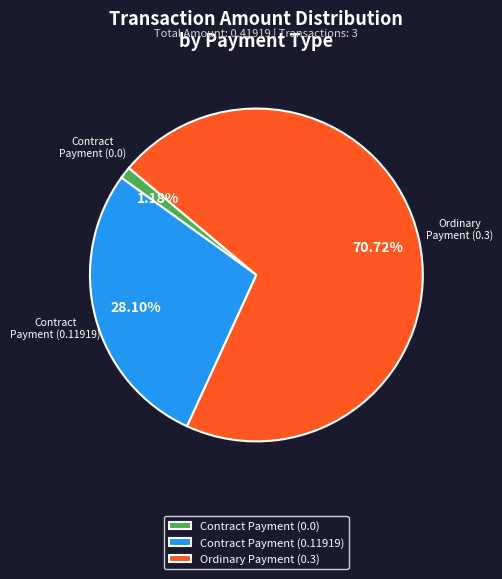

To the nearest percent, what is the combined percentage of Contract Payment (0.11919) and Ordinary Payment (0.3)?

99%